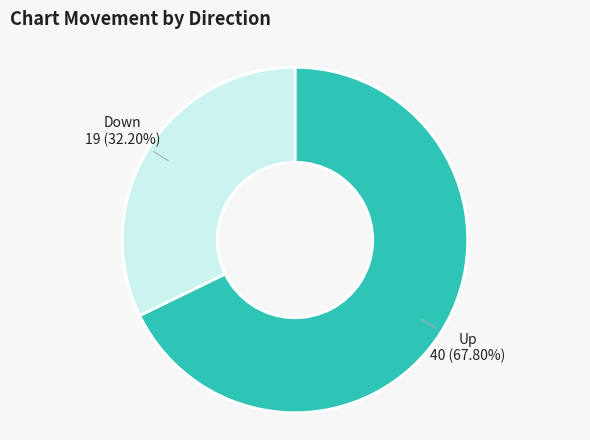

How many segments does this pie chart have?

2